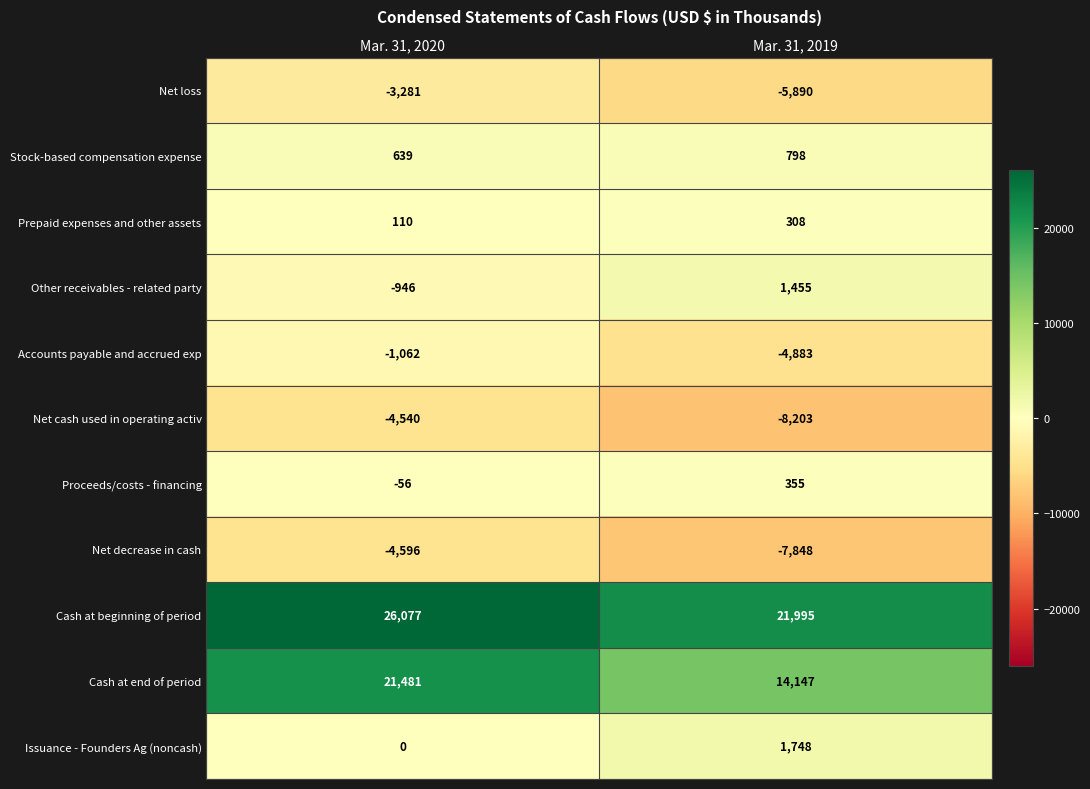

Reading left to right, what are all the values shown in this chart?

Net loss: -3281	-5890
Stock-based compensation expense: 639	798
Prepaid expenses and other assets: 110	308
Other receivables - related party: -946	1455
Accounts payable and accrued exp: -1062	-4883
Net cash used in operating activ: -4540	-8203
Proceeds/costs - financing: -56	355
Net decrease in cash: -4596	-7848
Cash at beginning of period: 26077	21995
Cash at end of period: 21481	14147
Issuance - Founders Ag (noncash): 0	1748